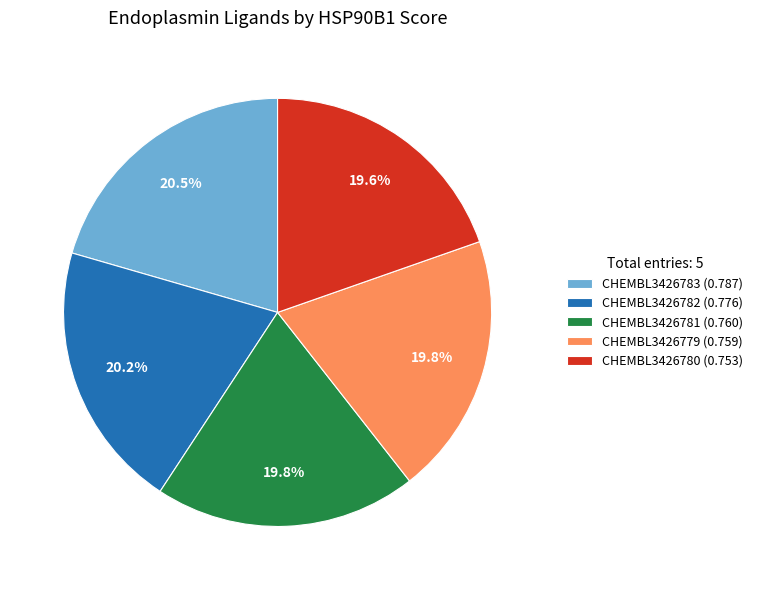

What is the total percentage of CHEMBL3426781 (0.760) and CHEMBL3426779 (0.759)?

39.6%